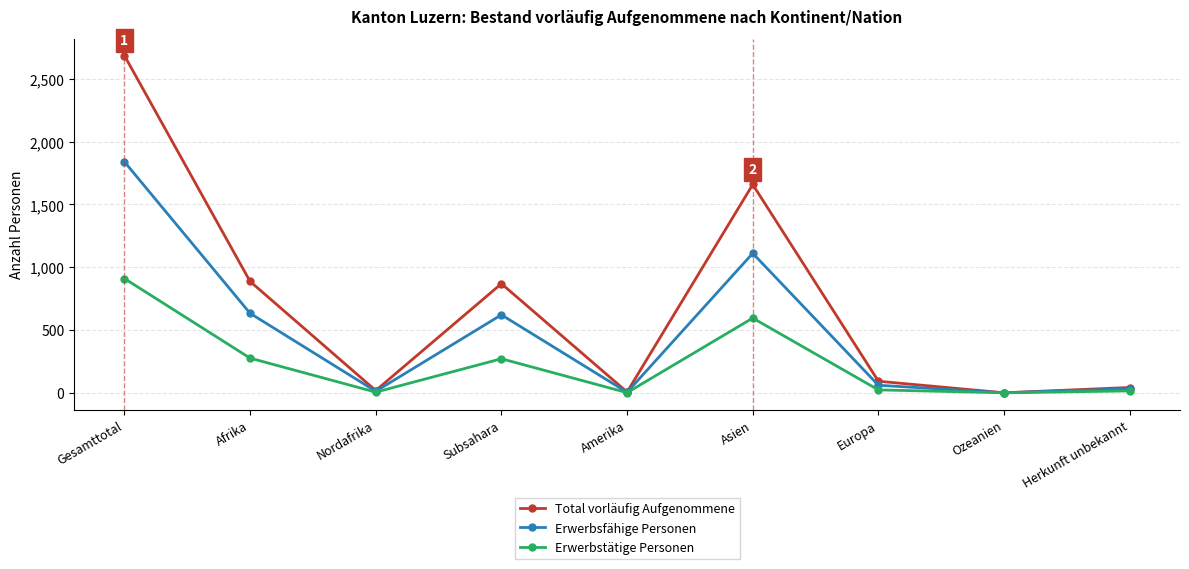

What is the difference between the maximum and second lowest values in the Total vorläufig Aufgenommene series?

2680